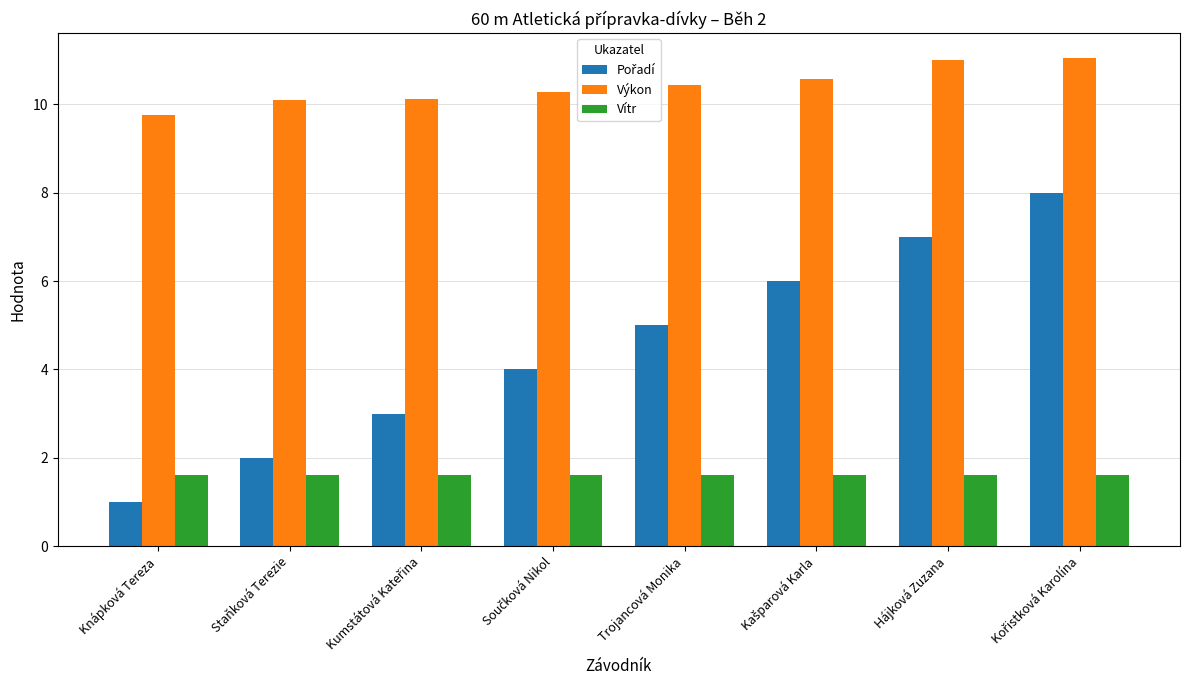

What is the spread (max minus min) of values at Knápková Tereza?

8.8